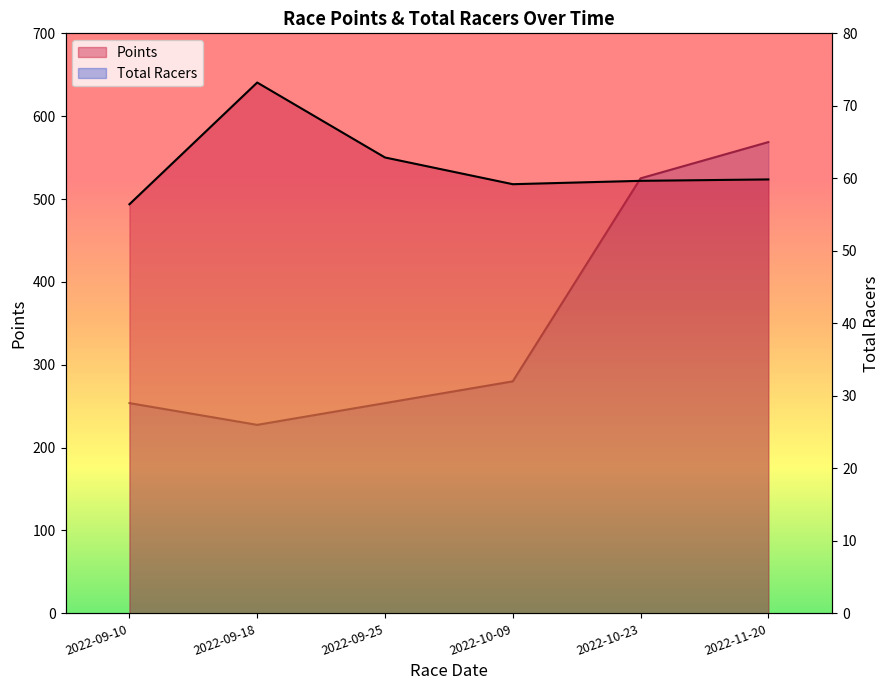

What is the difference between the maximum and minimum values in the Points series?

146.9